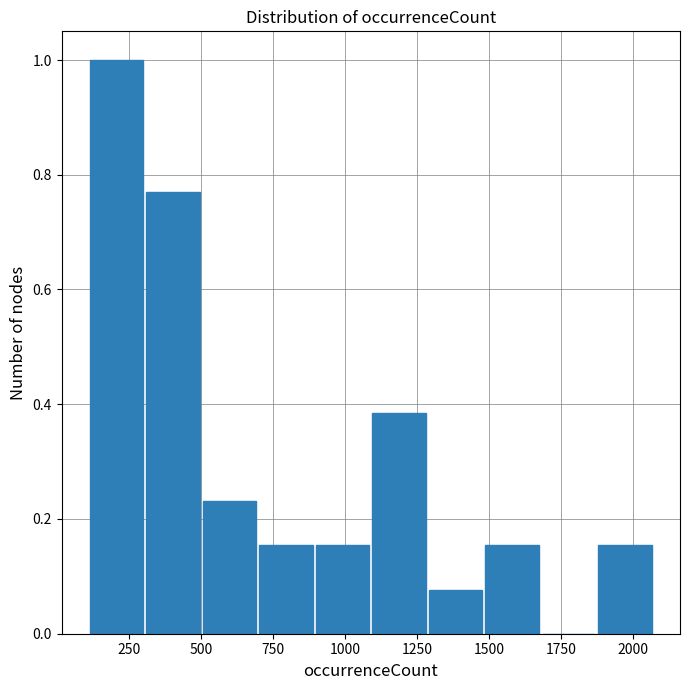

Read against the x-axis, roughly where is the centre of the tallest bar?

200